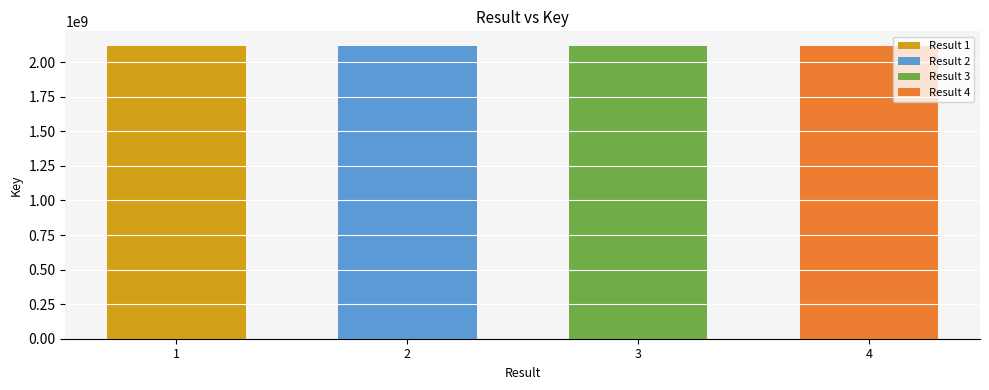

The chart shows a value of 2117916750 at 2. True or false?

True